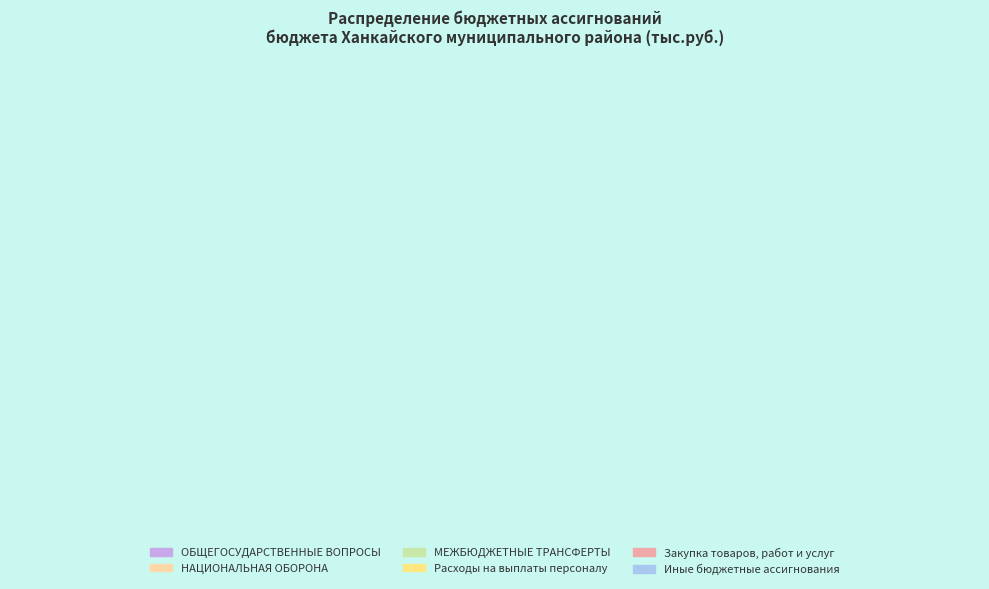

True or false: Закупка товаров, работ и услуг accounts for 2% of the total.

True